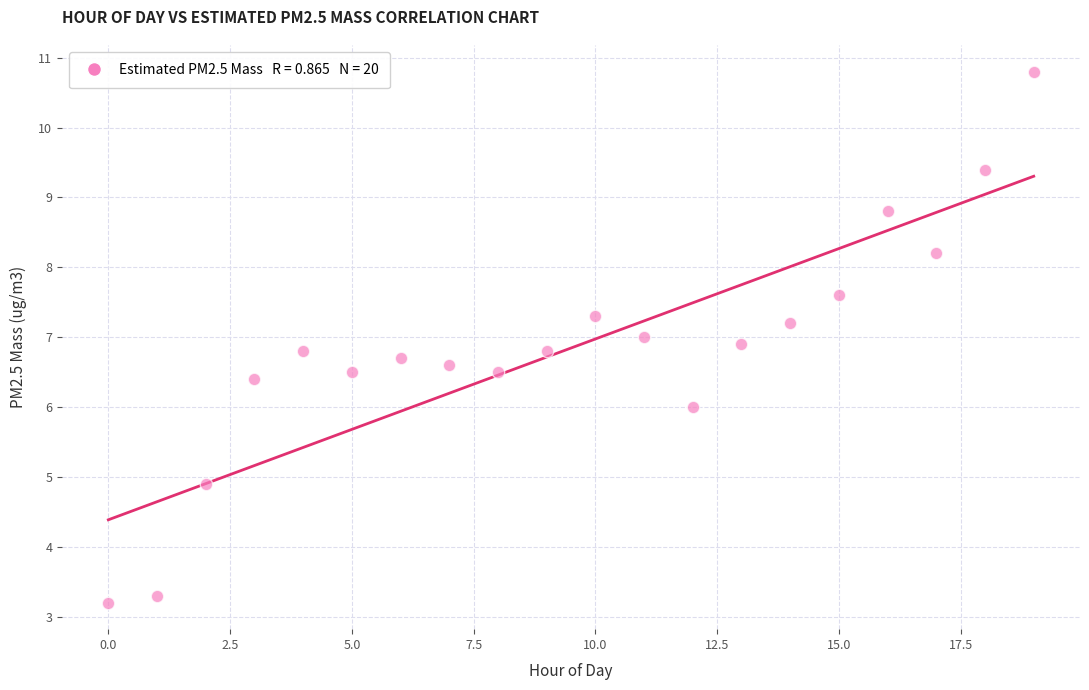

What is the range of Y values (max minus min)?

7.6